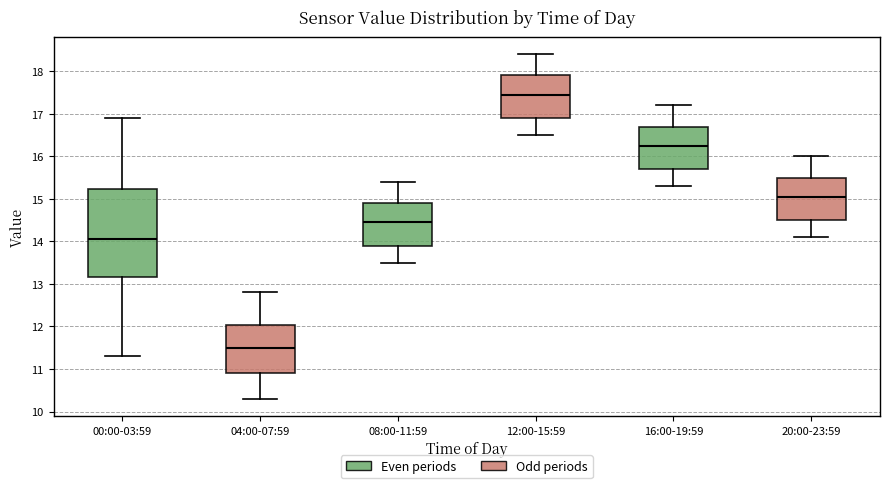

Reading left to right, transcribe this box plot: for each box, give where its median line is, the range the box spans, and where its two whiskers end, as read against the y-axis. The values are not printed on the chart, so give them approximately, as read against the axis.

00:00-03:59: median 14.1, box 13.2 to 15.2, whiskers 11.3 to 16.9
04:00-07:59: median 11.5, box 10.9 to 12.0, whiskers 10.3 to 12.8
08:00-11:59: median 14.5, box 13.9 to 14.9, whiskers 13.5 to 15.4
12:00-15:59: median 17.5, box 16.9 to 17.9, whiskers 16.5 to 18.4
16:00-19:59: median 16.3, box 15.7 to 16.7, whiskers 15.3 to 17.2
20:00-23:59: median 15.1, box 14.5 to 15.5, whiskers 14.1 to 16.0